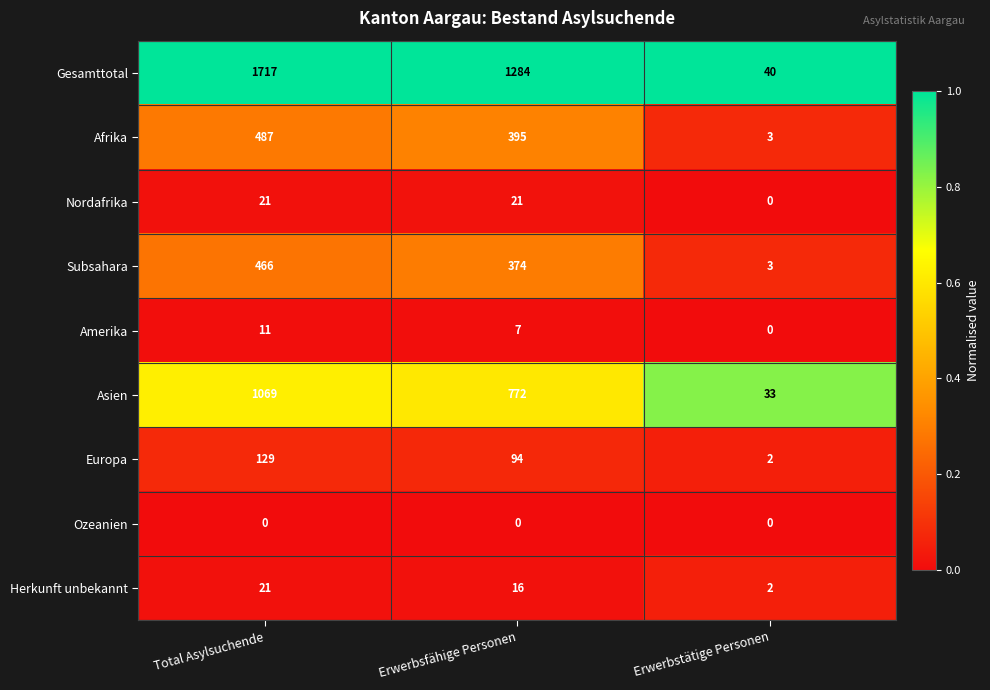

What is the difference between the Nordafrika values at Total Asylsuchende and Erwerbstätige Personen?

21